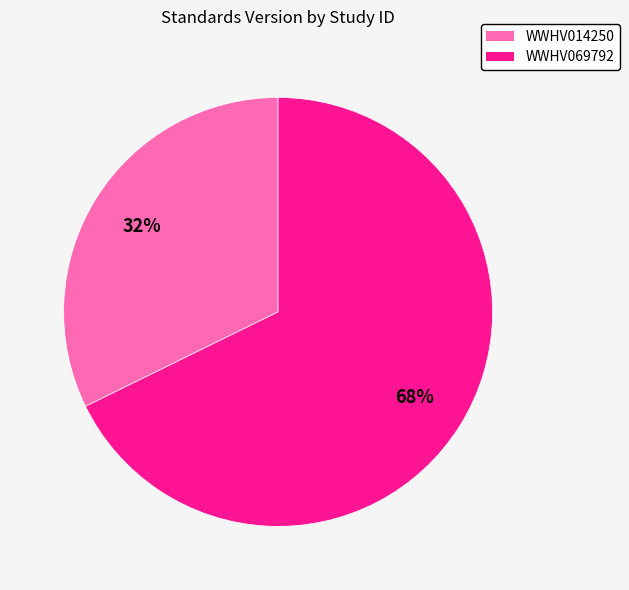

To the nearest percent, what is the average slice percentage?

50%